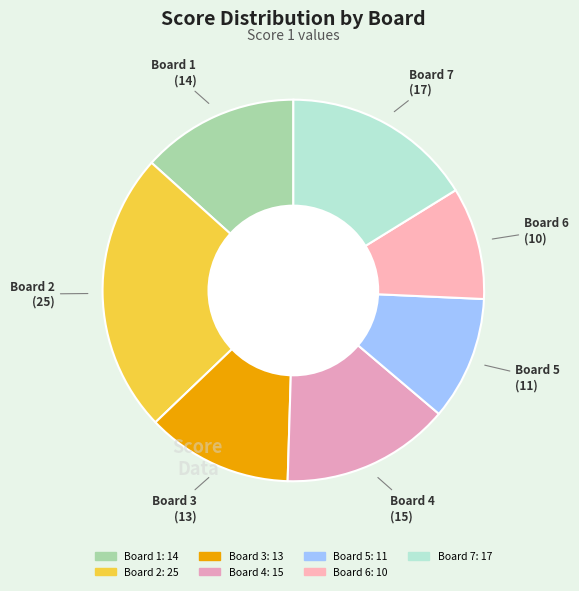

Does Board 4 represent more than half of the total?

No